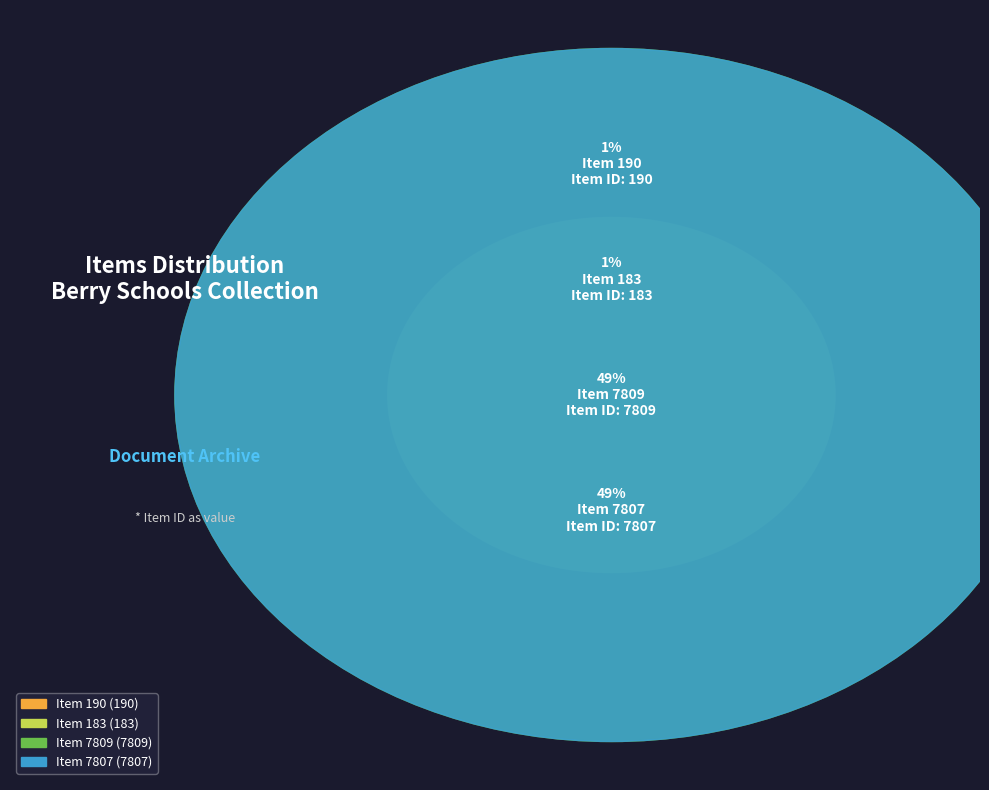

Count the number of slices in the pie.

4